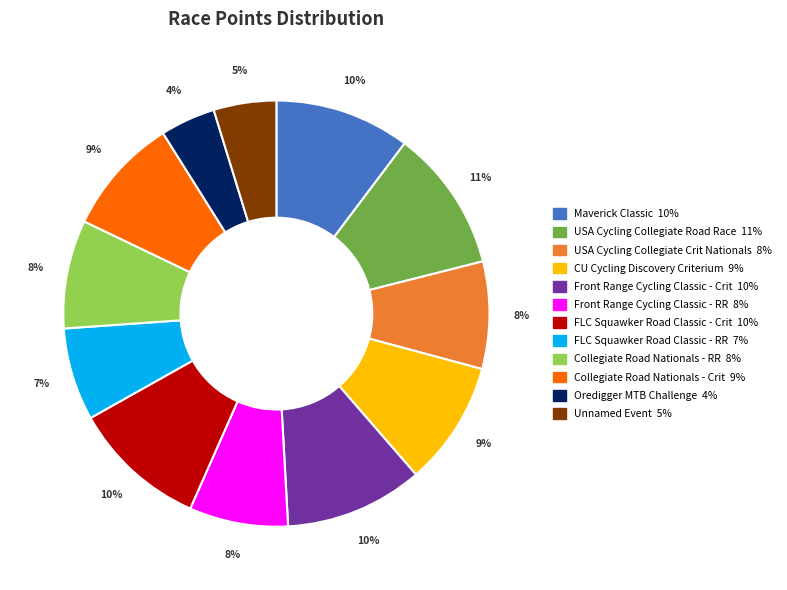

To the nearest percent, what is the difference between the largest and smallest slice percentages?

7%